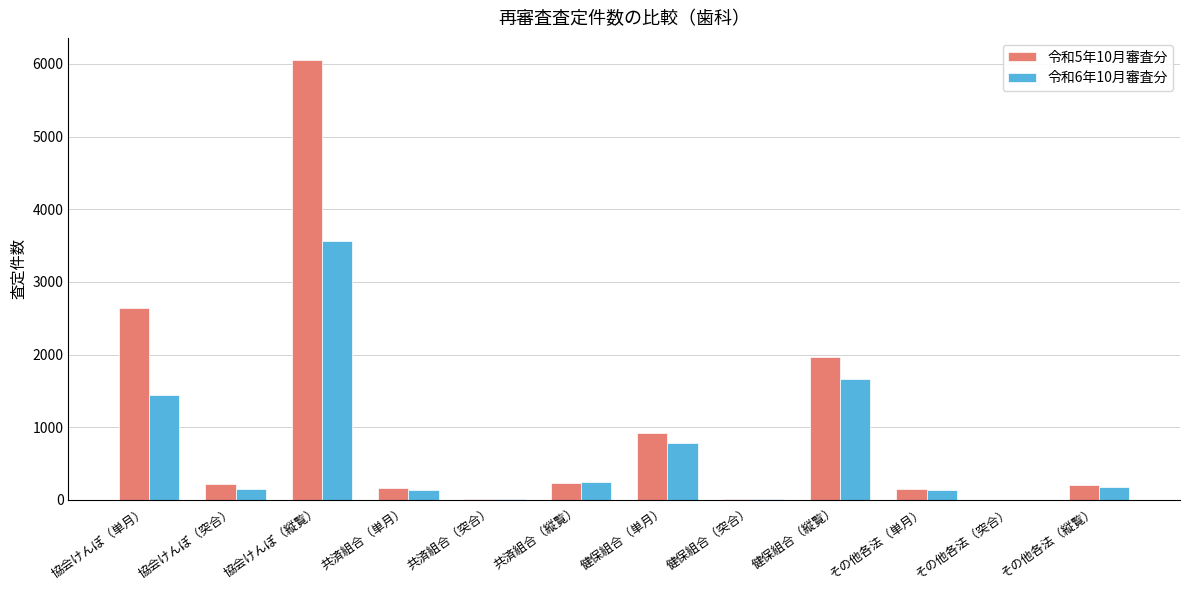

How many categories are shown in the chart?

12